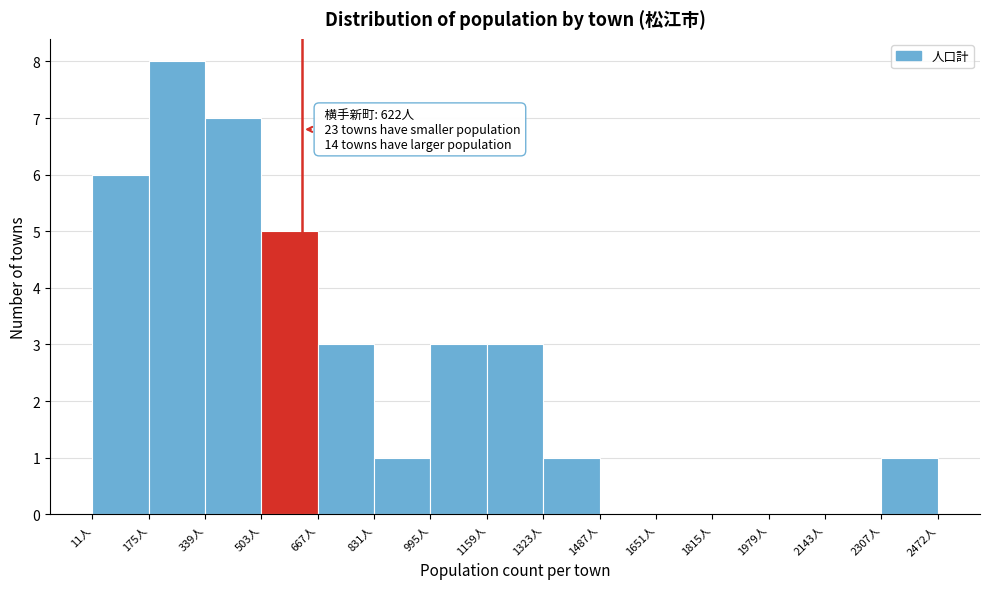

Which range on the x-axis has the tallest bar?

180 to 340